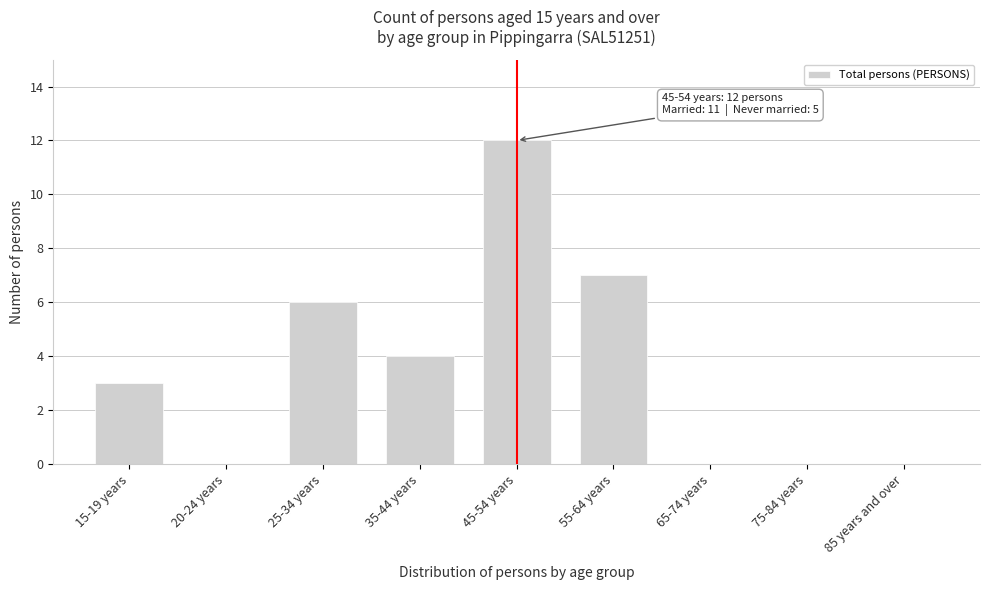

Reading right to left, extract all data points from this chart.

85 years and over=0	75-84 years=0	65-74 years=0	55-64 years=7	45-54 years=12	35-44 years=4	25-34 years=6	20-24 years=0	15-19 years=3